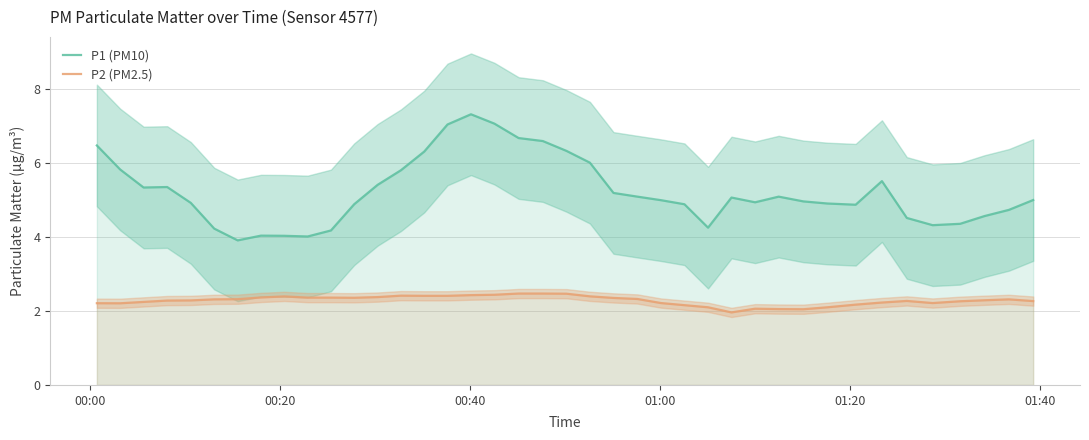

True or false: P2 (PM2.5) and P1 (PM10) intersect in this chart.

False